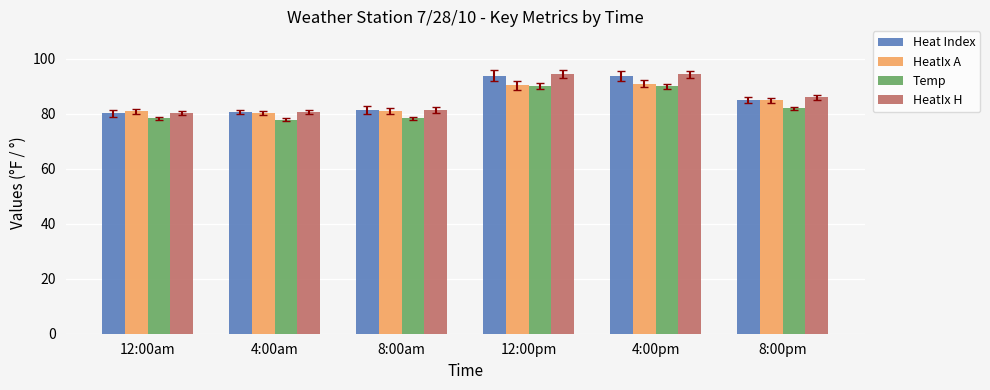

What are all the series names shown in the legend?

Heat Index, HeatIx A, Temp, HeatIx H